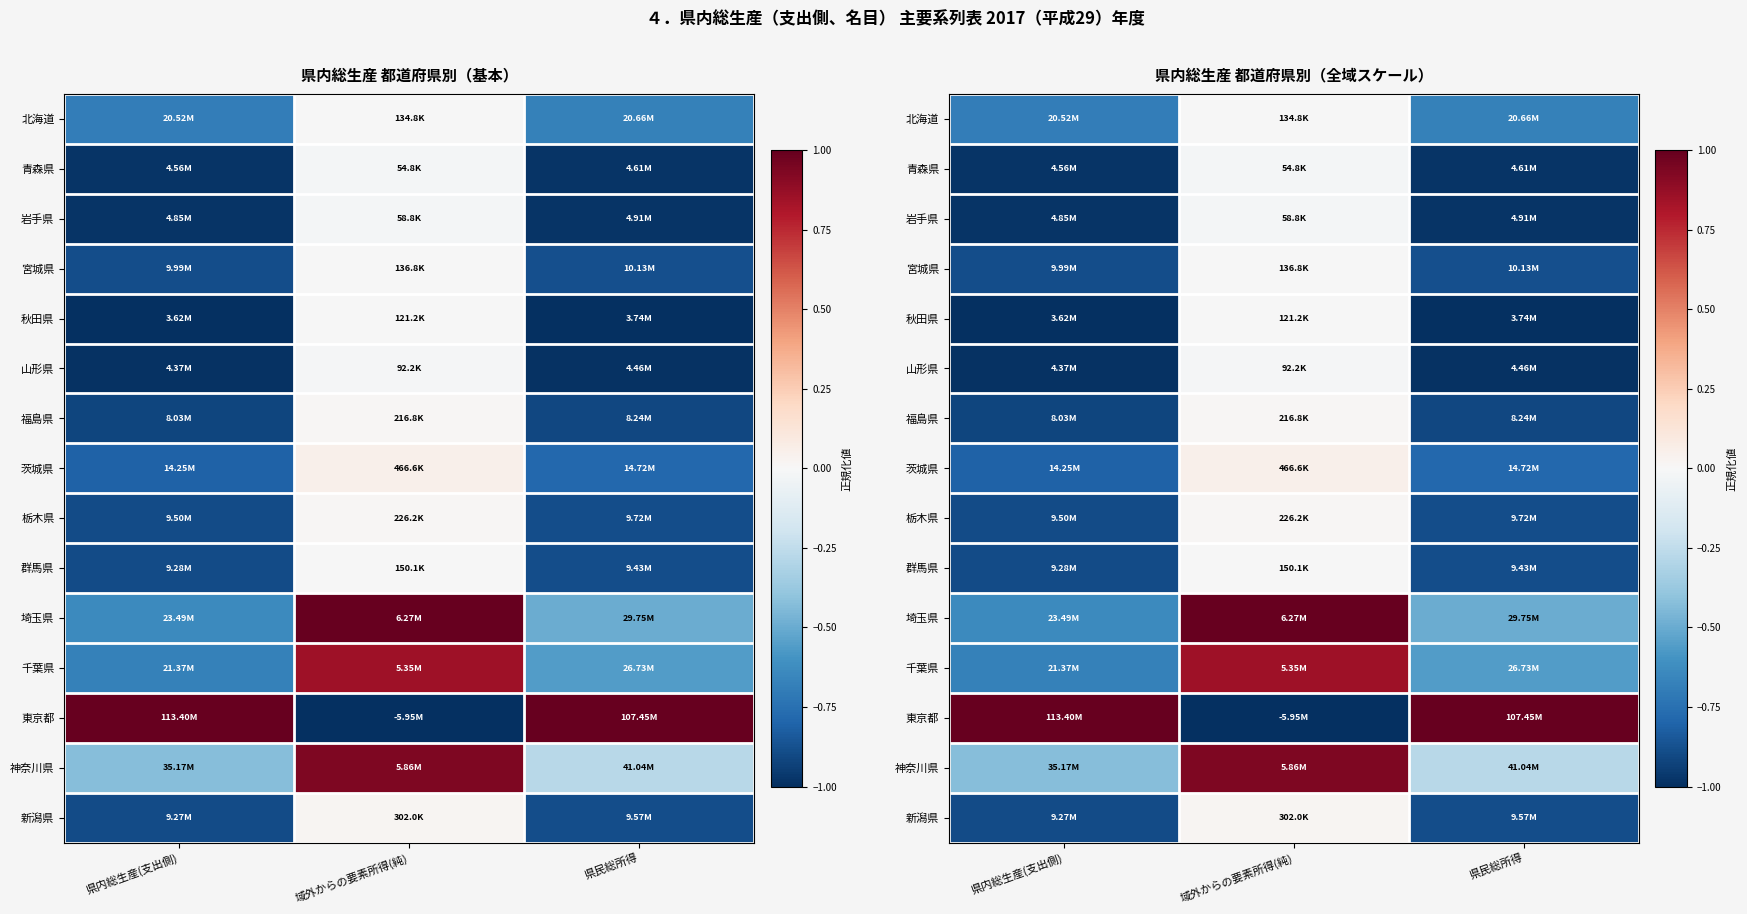

How many categories are shown in the chart?

3